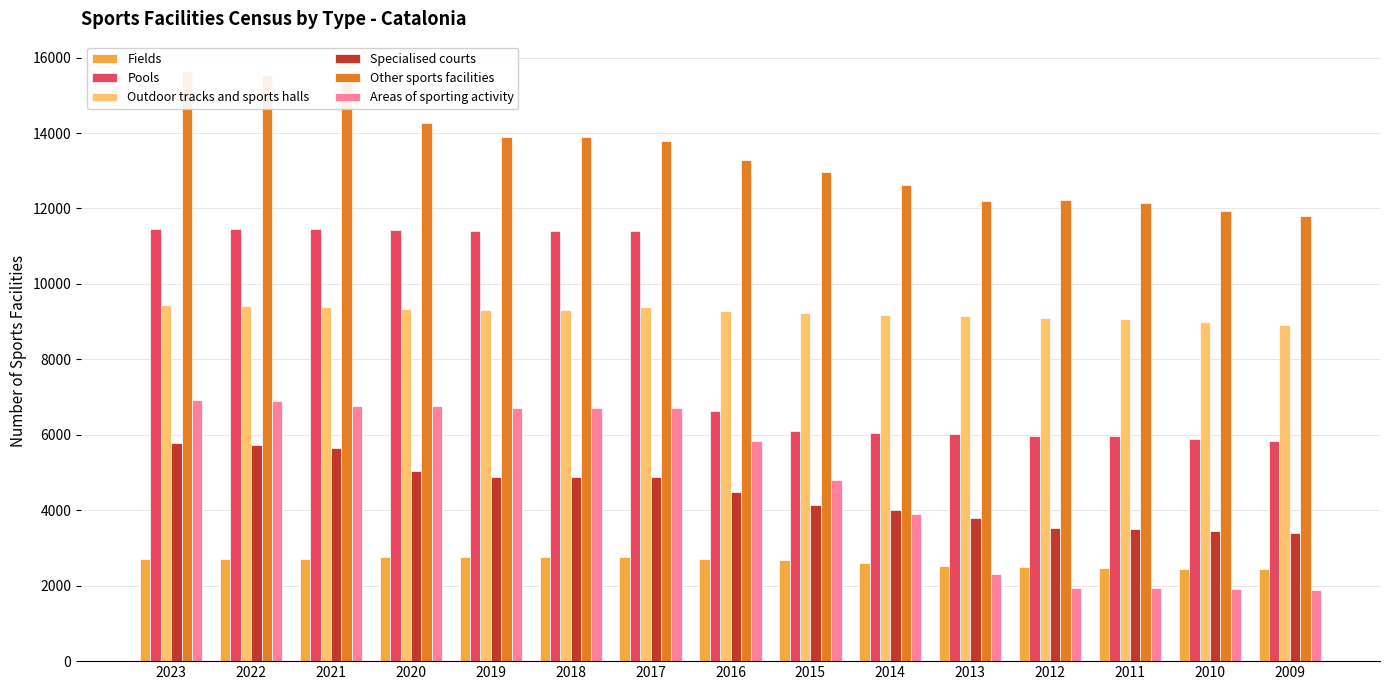

Reading right to left, what are all the values shown in this chart?

Fields: 2009=2431	2010=2445	2011=2482	2012=2485	2013=2527	2014=2605	2015=2684	2016=2716	2017=2768	2018=2773	2019=2762	2020=2767	2021=2719	2022=2715	2023=2716
Pools: 2009=5849	2010=5894	2011=5959	2012=5976	2013=6034	2014=6052	2015=6103	2016=6627	2017=11412	2018=11415	2019=11411	2020=11422	2021=11450	2022=11452	2023=11452
Outdoor tracks and sports halls: 2009=8899	2010=8980	2011=9074	2012=9095	2013=9138	2014=9182	2015=9228	2016=9283	2017=9394	2018=9306	2019=9308	2020=9327	2021=9378	2022=9413	2023=9436
Specialised courts: 2009=3400	2010=3451	2011=3496	2012=3526	2013=3787	2014=4005	2015=4137	2016=4473	2017=4887	2018=4889	2019=4885	2020=5032	2021=5642	2022=5726	2023=5794
Other sports facilities: 2009=11801	2010=11945	2011=12155	2012=12233	2013=12197	2014=12619	2015=12970	2016=13294	2017=13801	2018=13896	2019=13883	2020=14267	2021=15382	2022=15549	2023=15640
Areas of sporting activity: 2009=1897	2010=1915	2011=1932	2012=1940	2013=2300	2014=3908	2015=4814	2016=5828	2017=6708	2018=6703	2019=6714	2020=6767	2021=6776	2022=6899	2023=6932